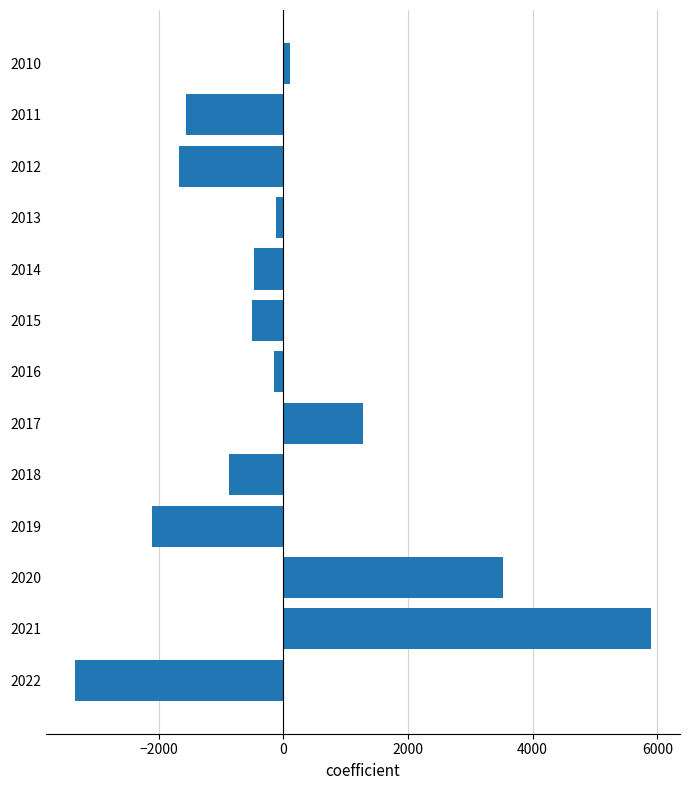

What is the minimum value shown in the chart?

-3350.7